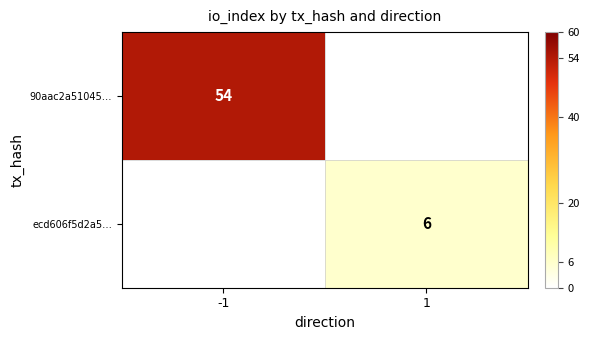

Between -1 and 1, which is larger?

-1